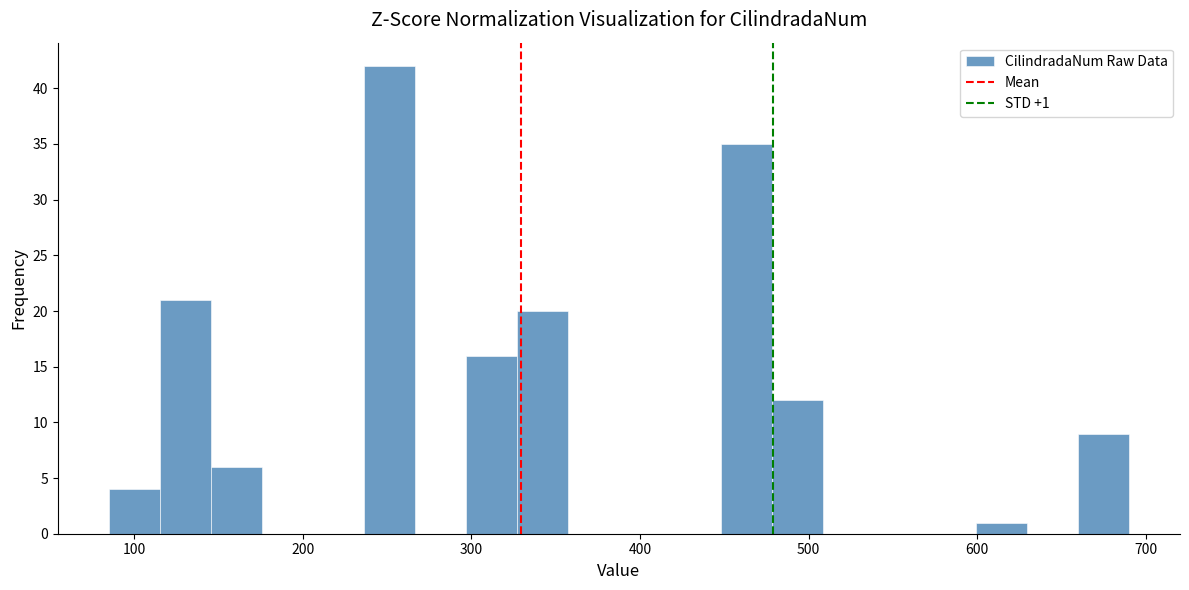

Around what value on the x-axis is the tallest bar? Give the approximate position of its centre, as read against the axis.

250